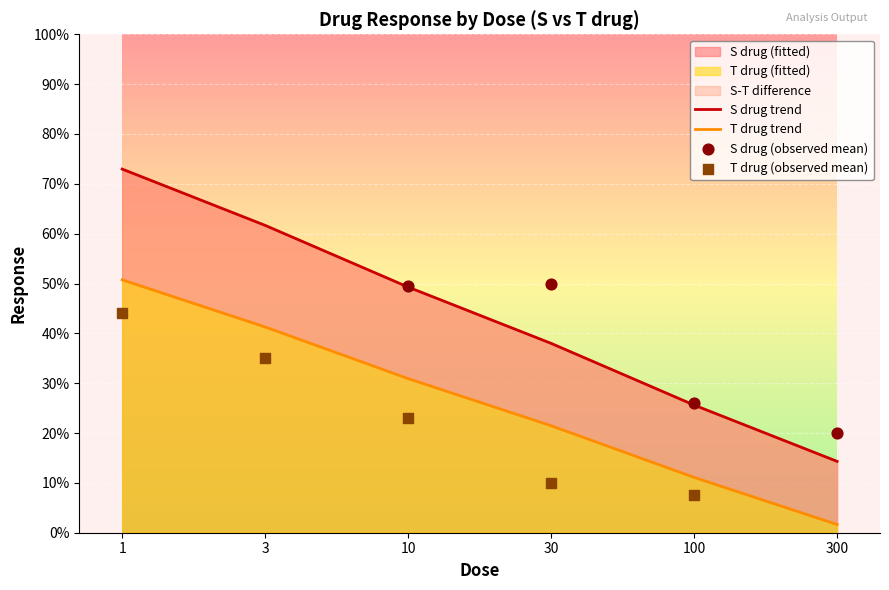

Is the value of T drug (fitted) at 10 greater than the value of S drug (fitted) at 10?

No